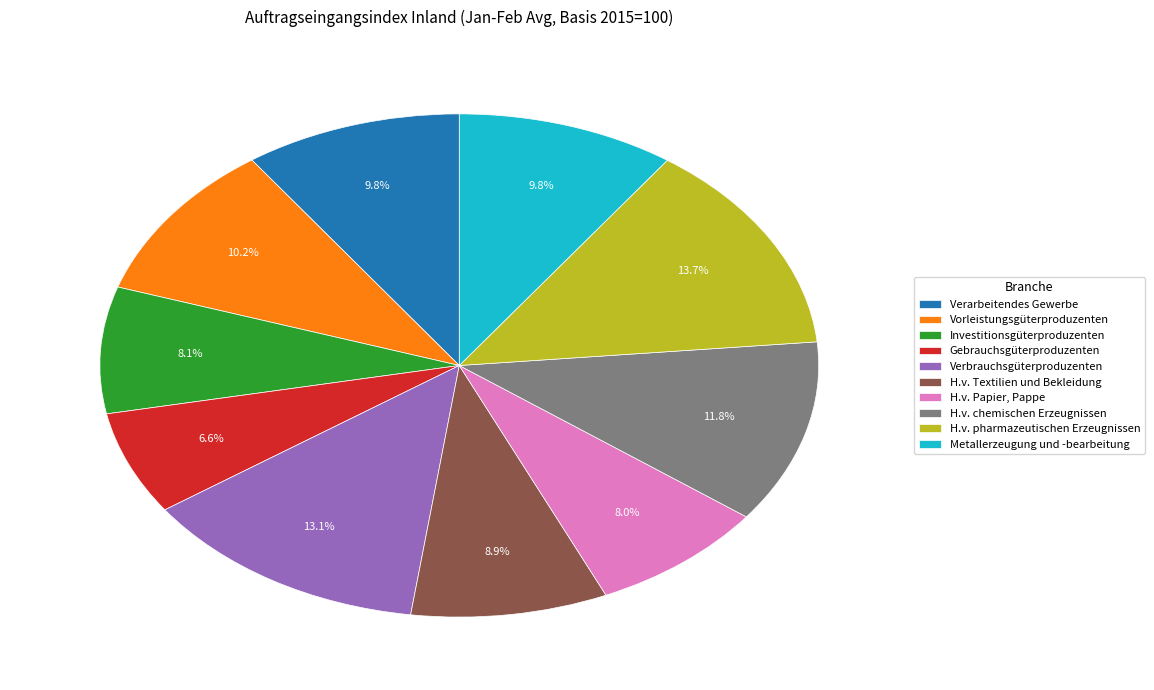

Which has a higher value, H.v. chemischen Erzeugnissen or Verarbeitendes Gewerbe?

H.v. chemischen Erzeugnissen